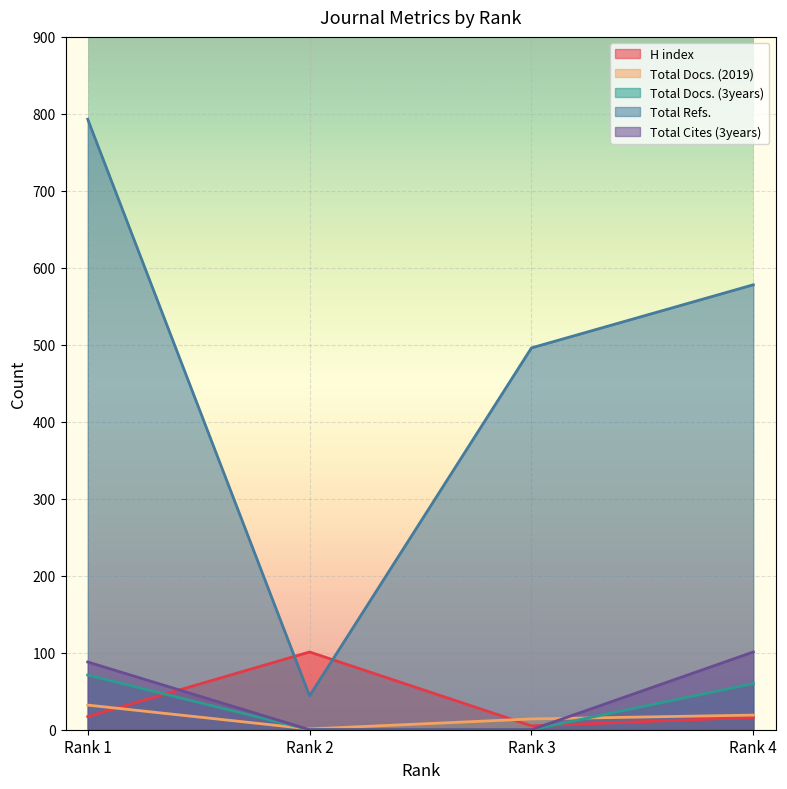

Reading left to right, extract all data points from this chart.

H index: Rank 1=17	Rank 2=101	Rank 3=5	Rank 4=16
Total Docs. (2019): Rank 1=32	Rank 2=1	Rank 3=14	Rank 4=19
Total Docs. (3years): Rank 1=71	Rank 2=0	Rank 3=0	Rank 4=60
Total Refs.: Rank 1=793	Rank 2=44	Rank 3=496	Rank 4=578
Total Cites (3years): Rank 1=88	Rank 2=0	Rank 3=0	Rank 4=101